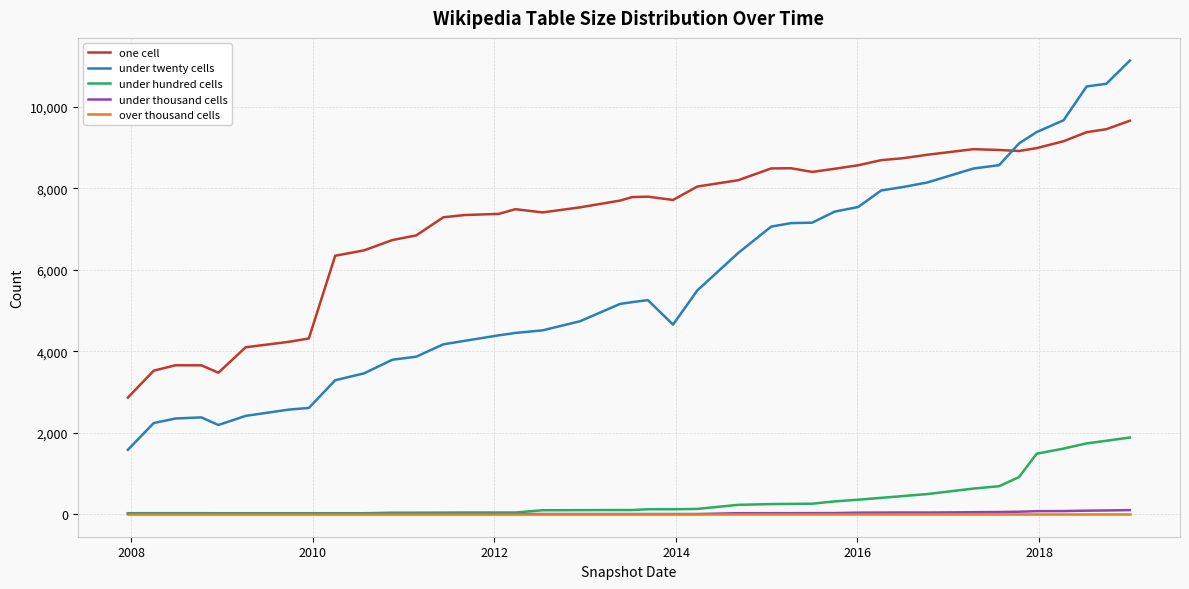

How many categories are shown in the chart?

40